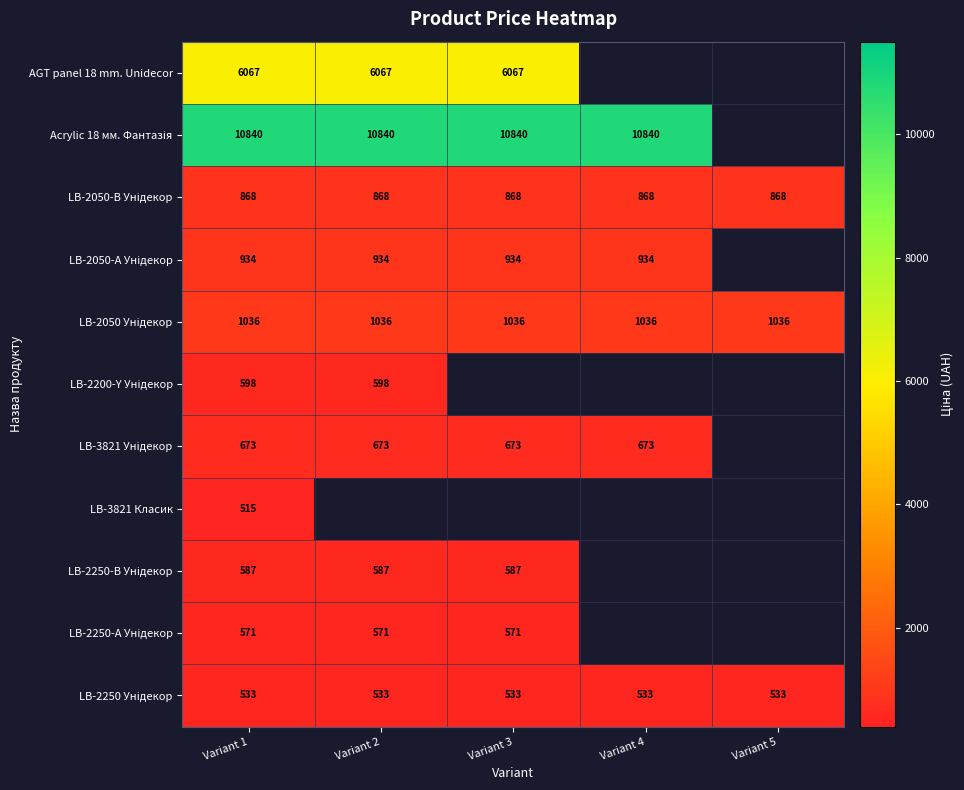

The value of LB-2250 Унідекор at Variant 1 is 533.5. True or false?

True